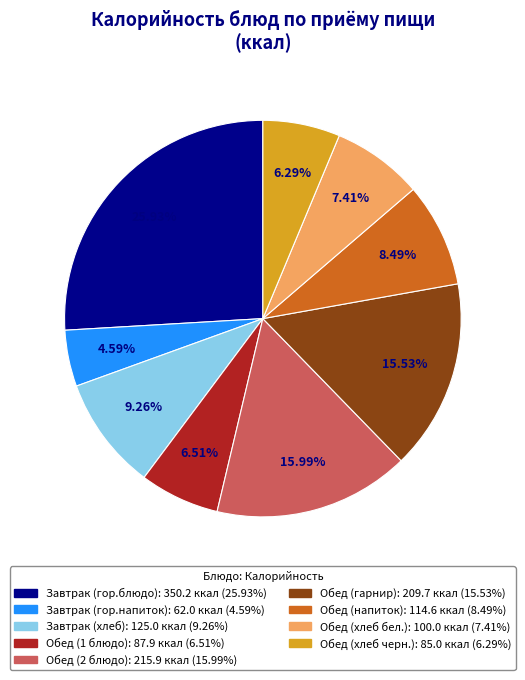

Which slice is the largest?

Завтрак (гор.блюдо)